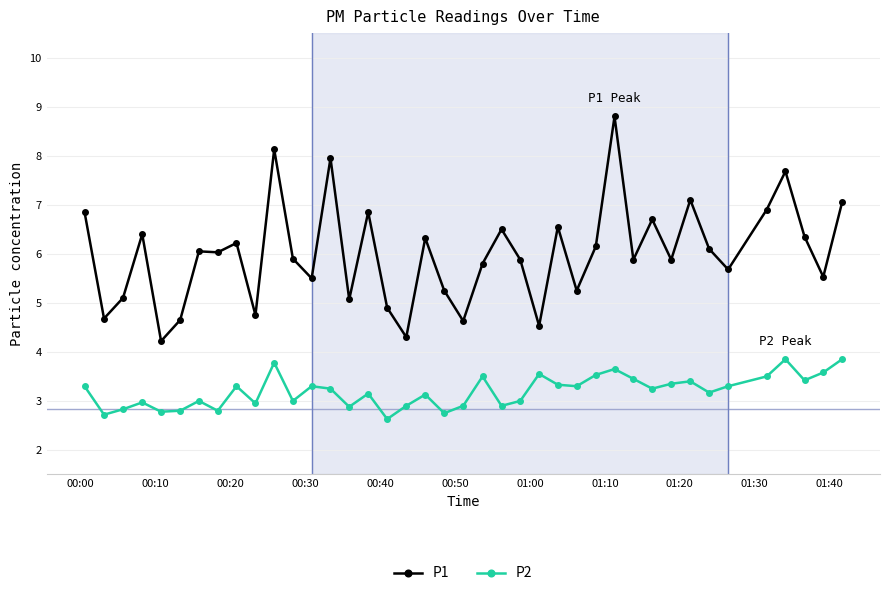

Which series has the largest total across all categories?

P1